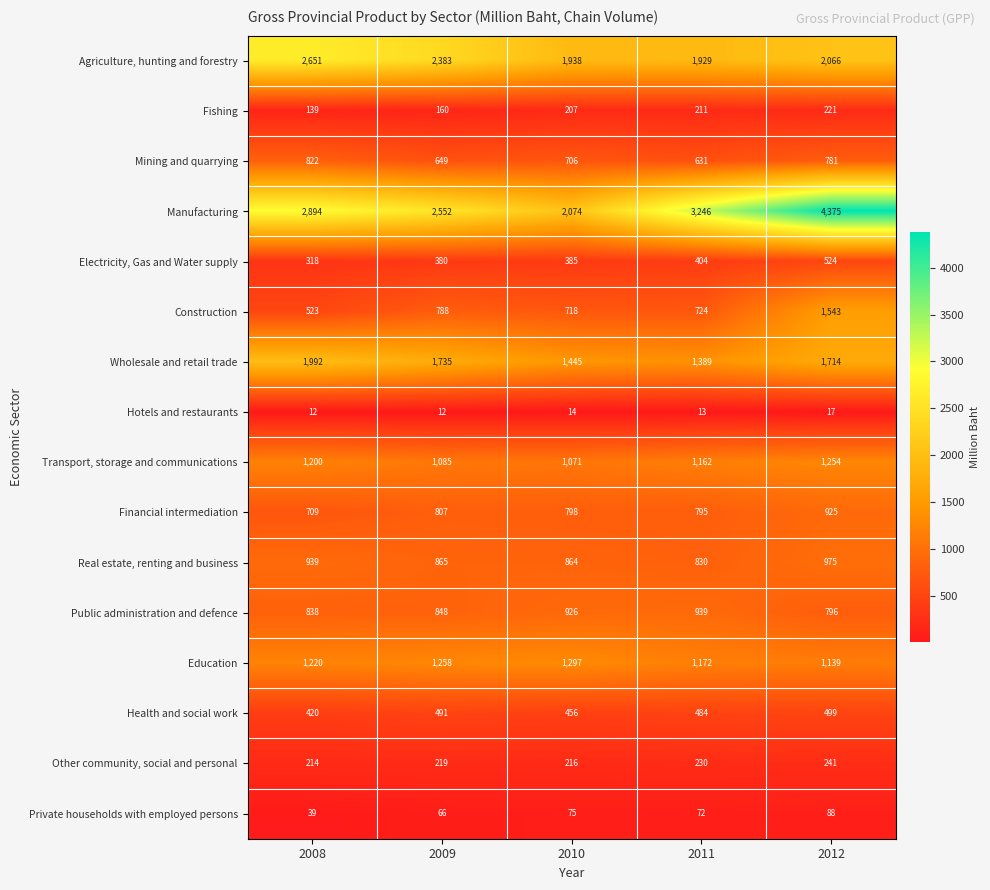

What is the sum of the Electricity, Gas and Water supply values at 2009 and 2008?

698